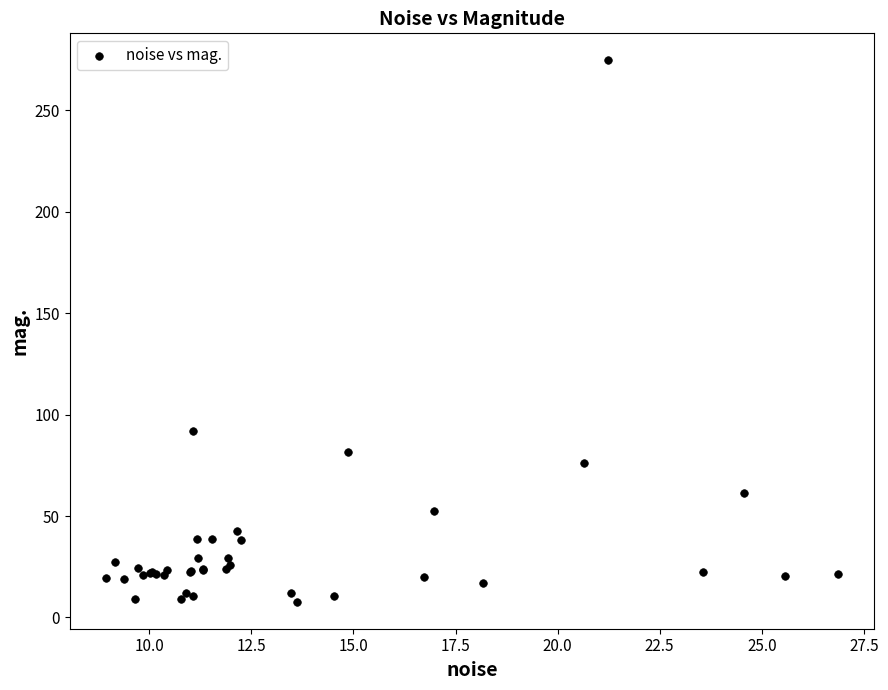

What Y value in the scatter plot is closest to 141?

91.9